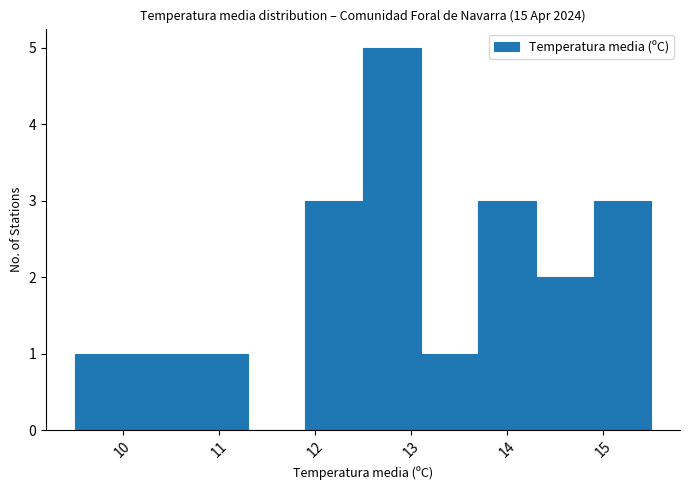

Reading left to right, list every bar in this chart as the range it spans on the x-axis followed by its height. The values are not printed on the chart, so give them approximately, as read against the axis.

9.5 to 10.1: 1
10.1 to 10.7: 1
10.7 to 11.3: 1
11.3 to 11.9: 0
11.9 to 12.5: 3
12.5 to 13.1: 5
13.1 to 13.7: 1
13.7 to 14.3: 3
14.3 to 14.9: 2
14.9 to 15.5: 3